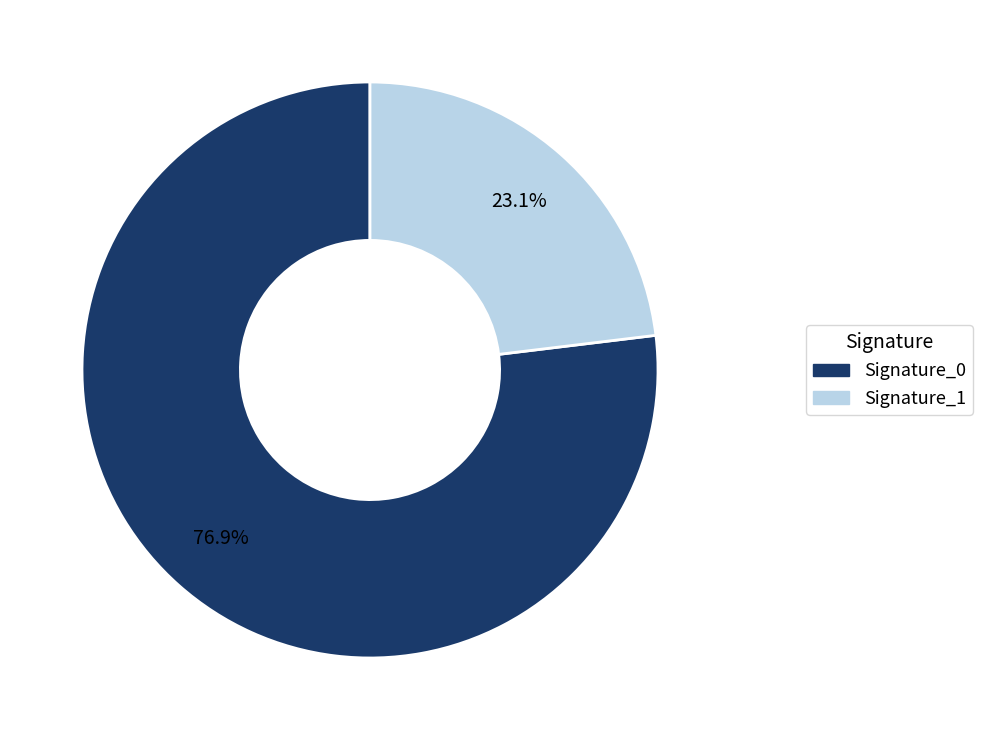

Is there any slice that represents more than half of the pie?

Yes